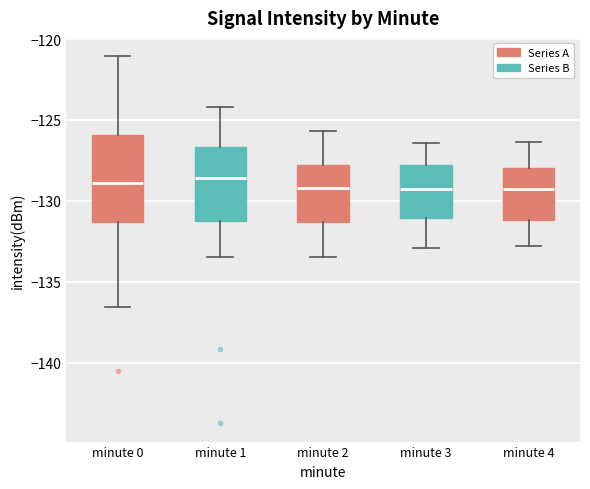

Comparing the boxes themselves (not the whiskers), which one is the tallest?

minute 0